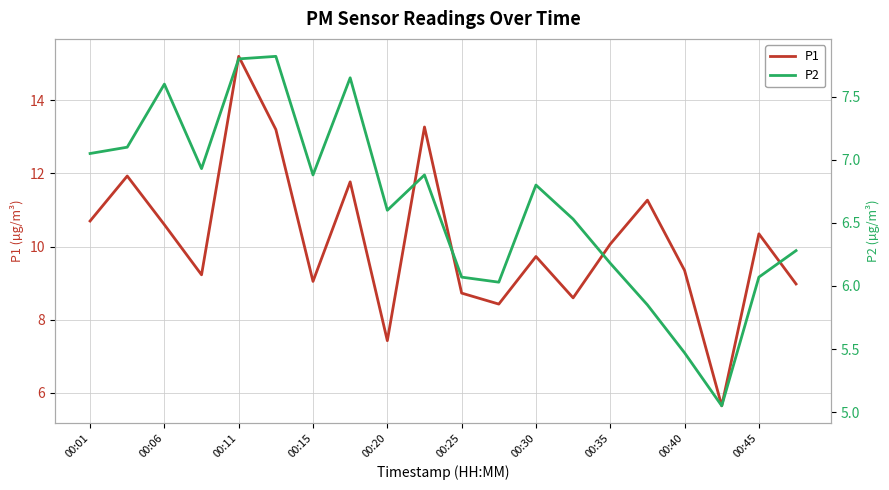

Reading right to left, transcribe all the data shown in this chart.

P1: 9.0	10.3	5.7	9.3	11.3	10.1	8.6	9.7	8.4	8.7	13.3	7.4	11.8	9.1	13.2	15.2	9.2	10.6	11.9	10.7
P2: 6.3	6.1	5.0	5.5	5.8	6.2	6.5	6.8	6.0	6.1	6.9	6.6	7.7	6.9	7.8	7.8	6.9	7.6	7.1	7.0